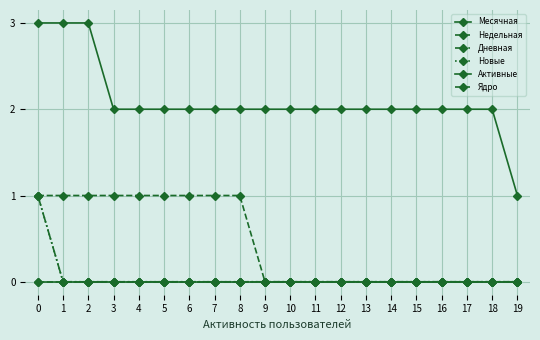

Does the chart have visible grid lines?

Yes